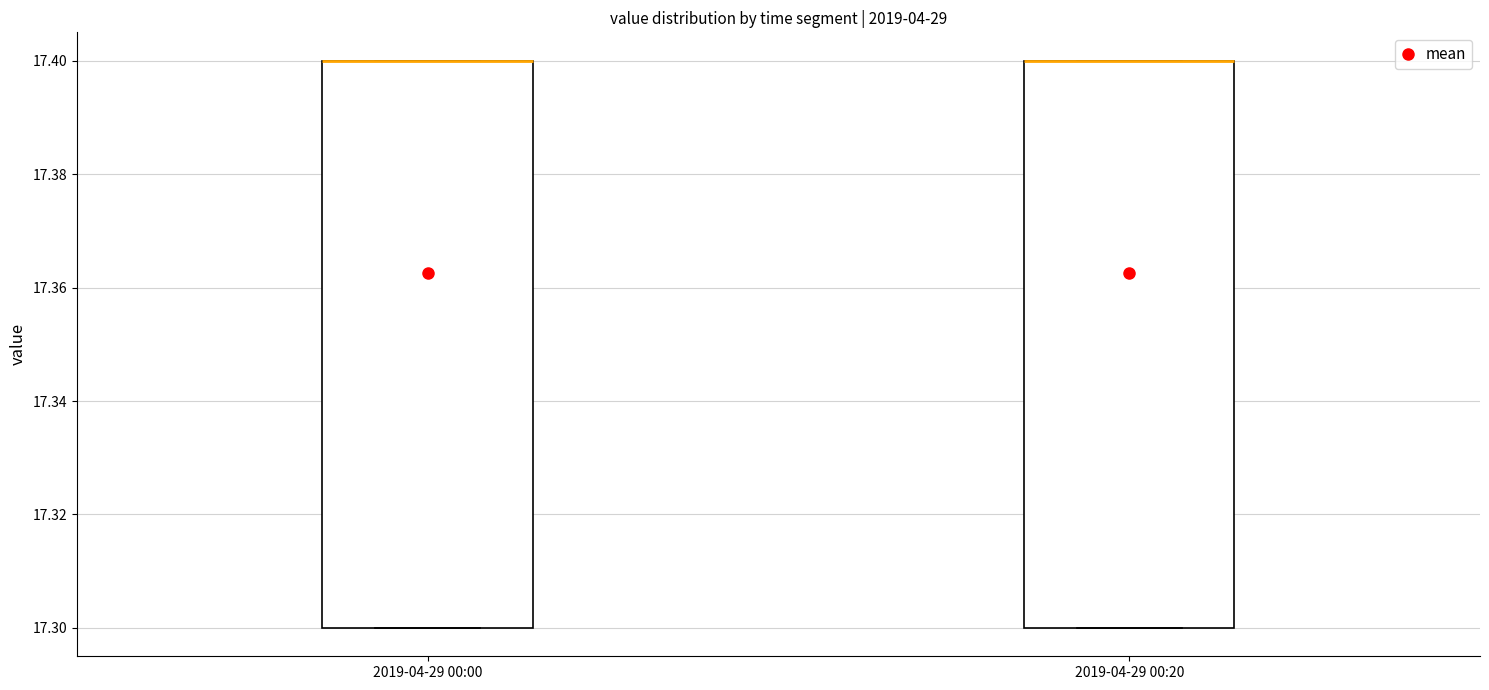

Reading left to right, transcribe this box plot: for each box, give where its median line is, the range the box spans, and where its two whiskers end, as read against the y-axis. The values are not printed on the chart, so give them approximately, as read against the axis.

2019-04-29 00:00: median 17.4 (drawn on the box's upper edge), box 17.3 to 17.4, whiskers 17.3 to 17.4
2019-04-29 00:20: median 17.4 (drawn on the box's upper edge), box 17.3 to 17.4, whiskers 17.3 to 17.4